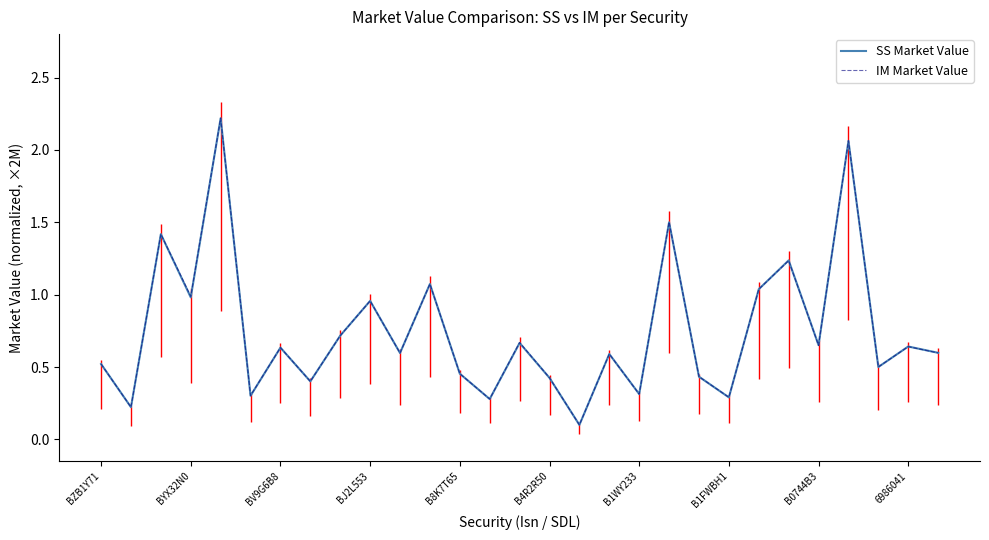

Which series changed the most between B0744B3 and 6986041?

SS Market Value